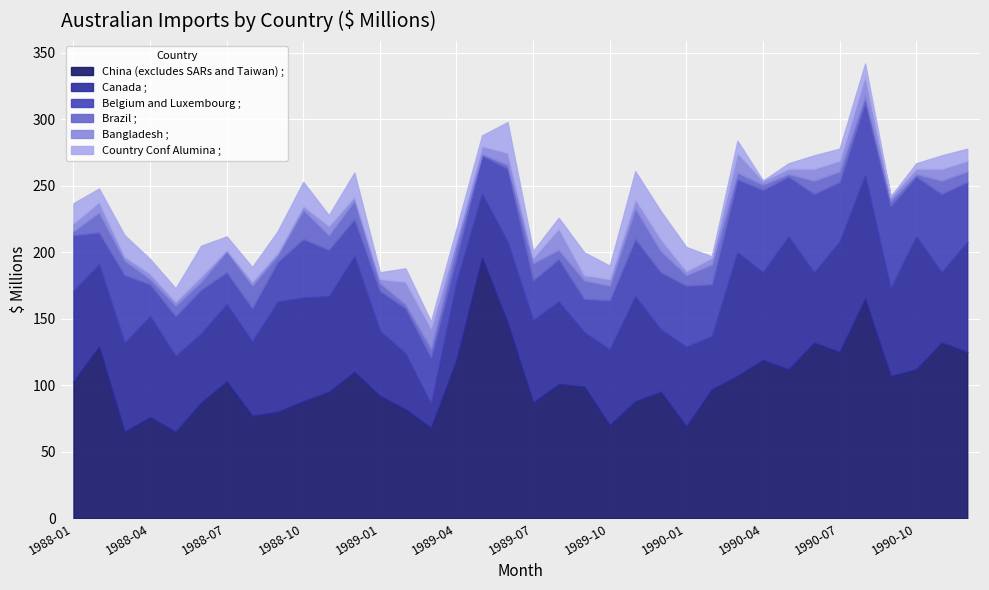

True or false: China (excludes SARs and Taiwan) ; and Brazil ; intersect in this chart.

False